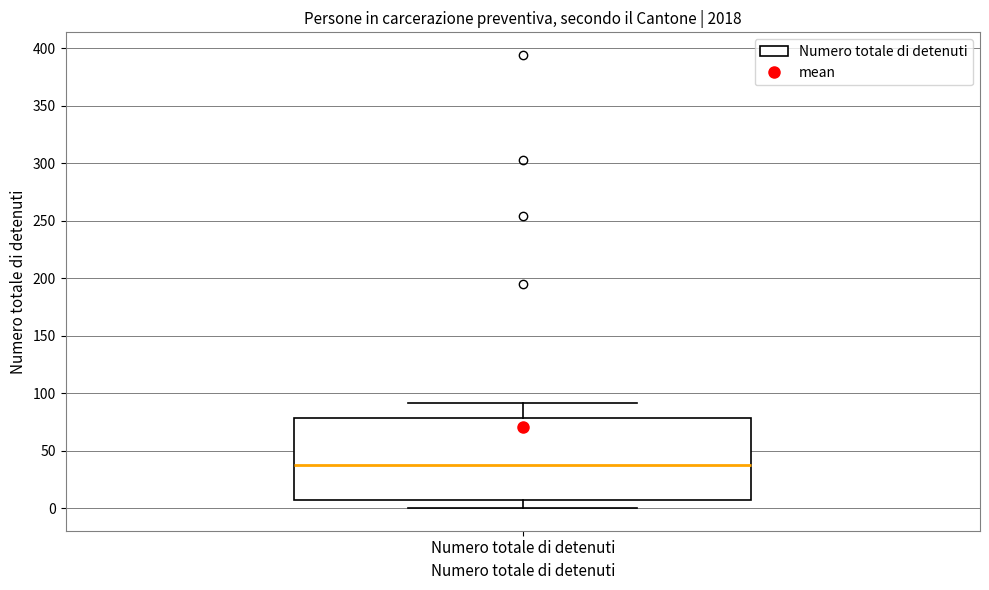

Where does the median line of the box for Numero totale di detenuti sit on the y-axis? The values are not printed on the chart, so give them approximately, as read against the axis.

40